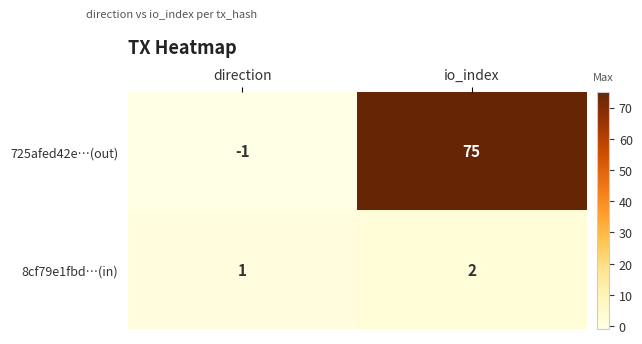

Rank the series by their average value, from lowest to highest.

8cf79e1fbd…(in), 725afed42e…(out)